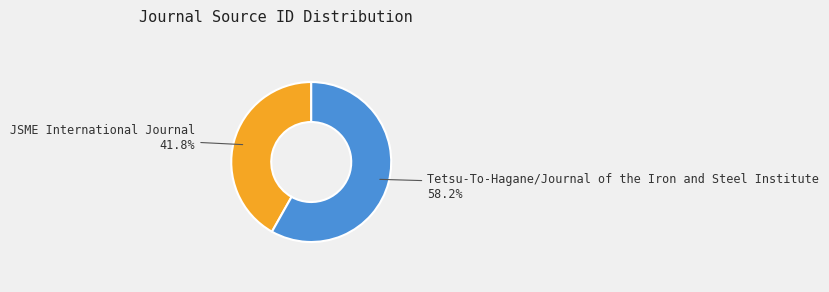

To the nearest percent, what is the difference between the JSME International Journal and Tetsu-To-Hagane/Journal of the Iron and Steel Institute slice percentages?

16%